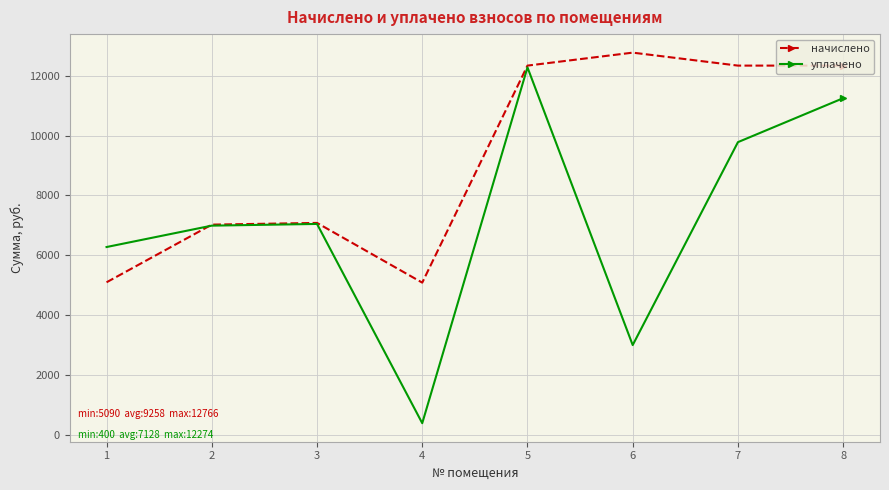

Where is уплачено nearest to the value 6336?

1